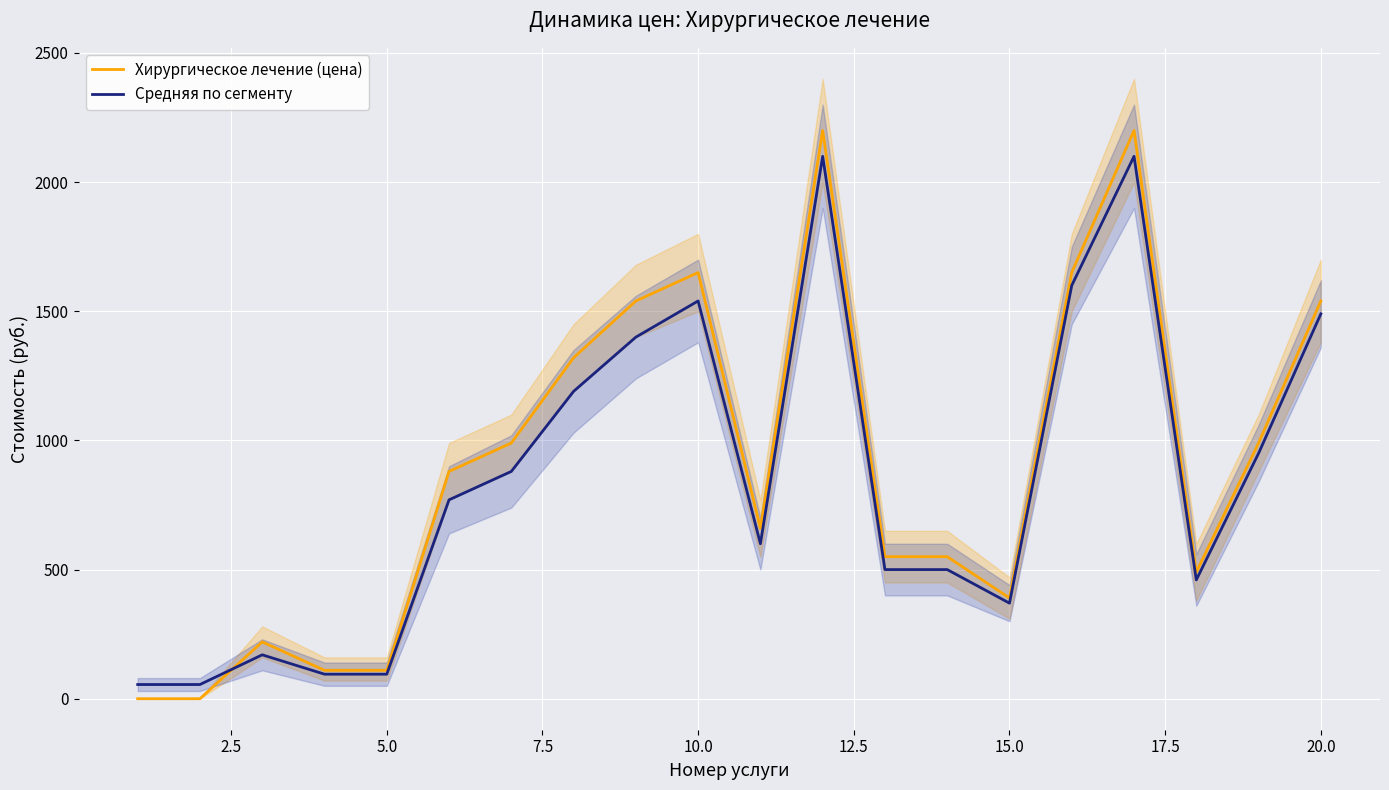

The value of Хирургическое лечение (цена) at 10.0 is 1650. True or false?

True